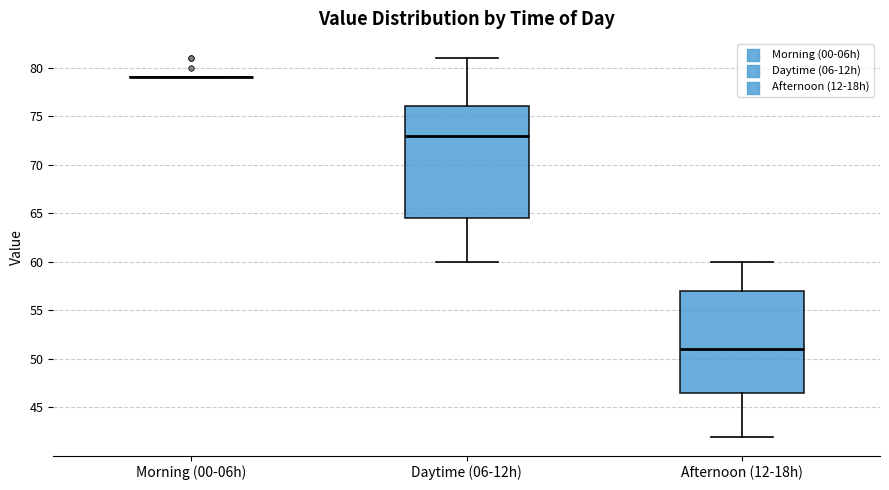

Reading left to right, read every box against the y-axis: the position of its median line, the range the box covers, and the ends of its whiskers. The values are not printed on the chart, so give them approximately, as read against the axis.

Morning (00-06h): box collapsed to a line at 79.0, whiskers 79.0 to 79.0
Daytime (06-12h): median 73.0, box 64.5 to 76.0, whiskers 60.0 to 81.0
Afternoon (12-18h): median 51.0, box 46.5 to 57.0, whiskers 42.0 to 60.0